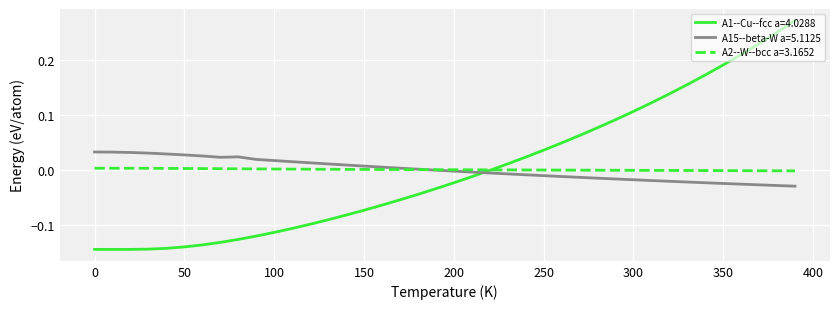

Rank the series by their maximum value, from lowest to highest.

A2--W--bcc a=3.1652, A15--beta-W a=5.1125, A1--Cu--fcc a=4.0288